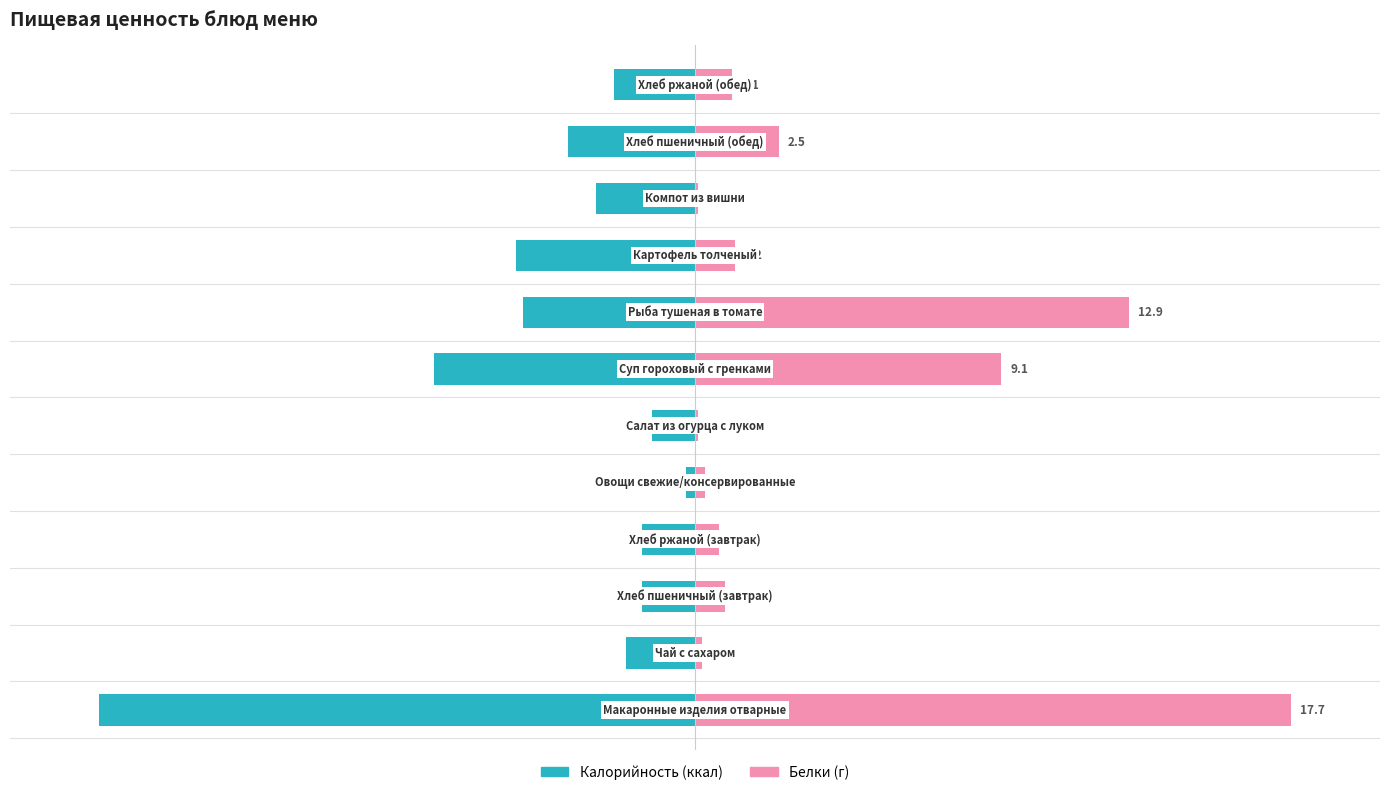

What is the sum of all Калорийность values?

-1169.6